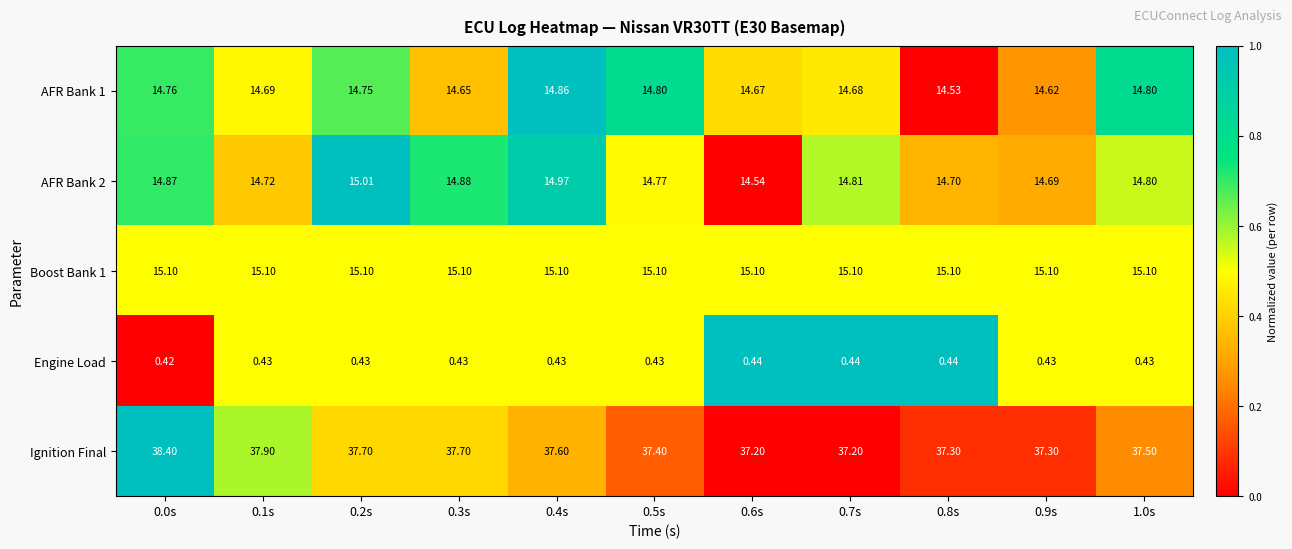

Which series has the largest range (max minus min)?

Ignition Final